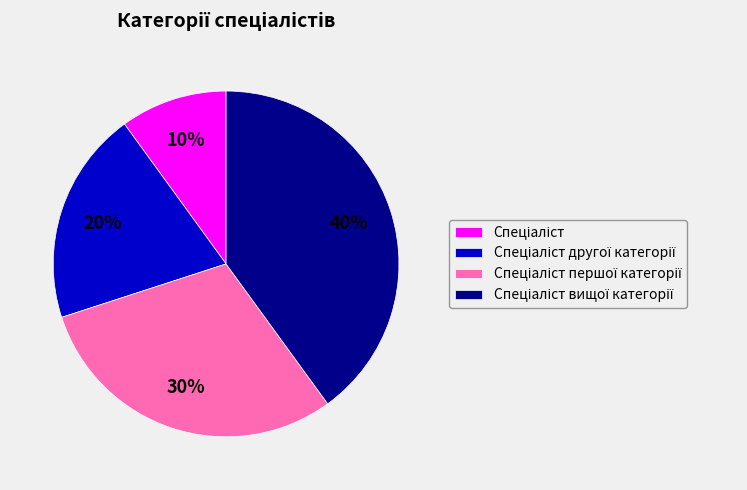

Is there any slice that represents more than half of the pie?

No